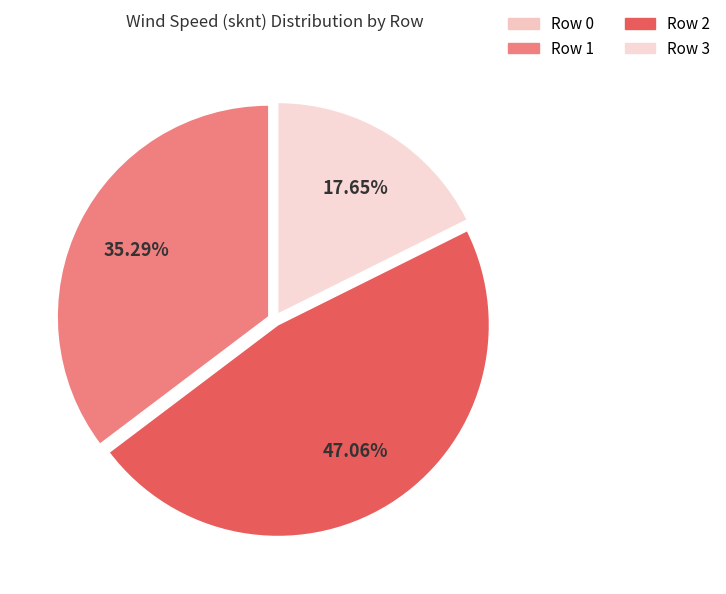

Is Row 0 the majority of the pie?

No